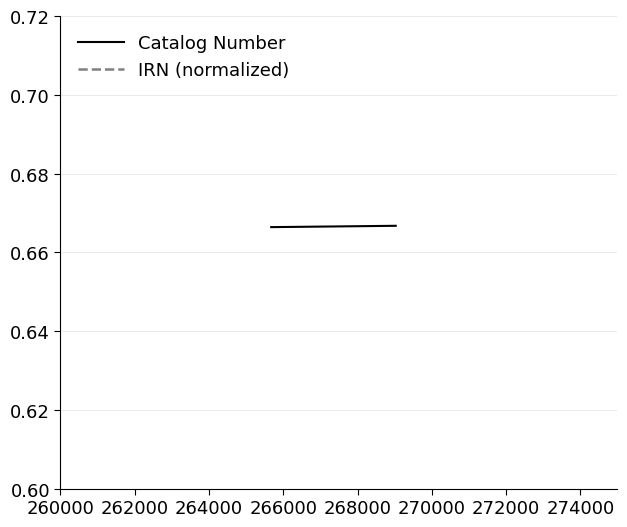

The IRN (normalized) series shows 0.1 at 260000. True or false?

False